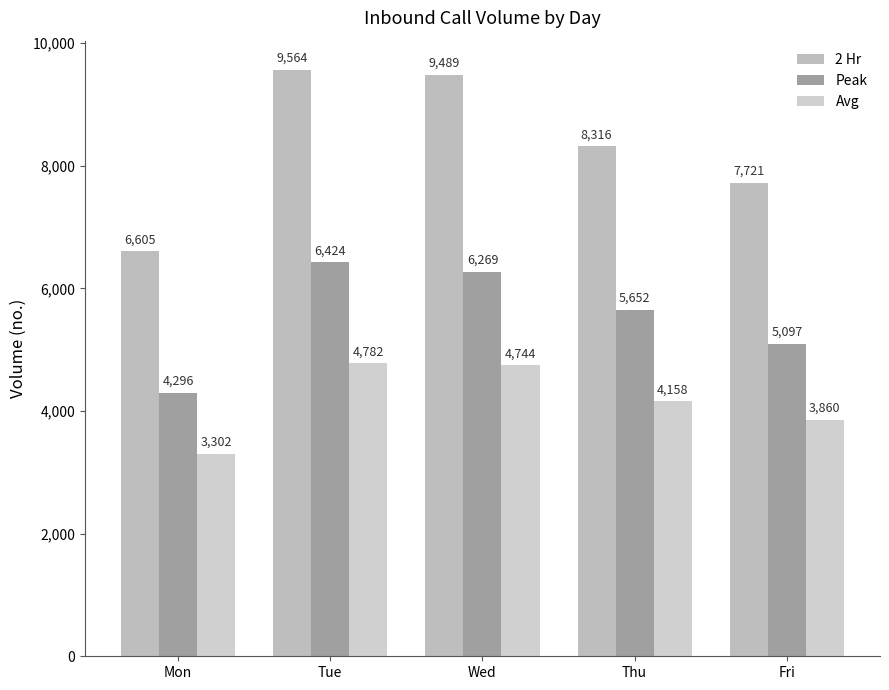

At which category is the sum across all series the highest?

Tue